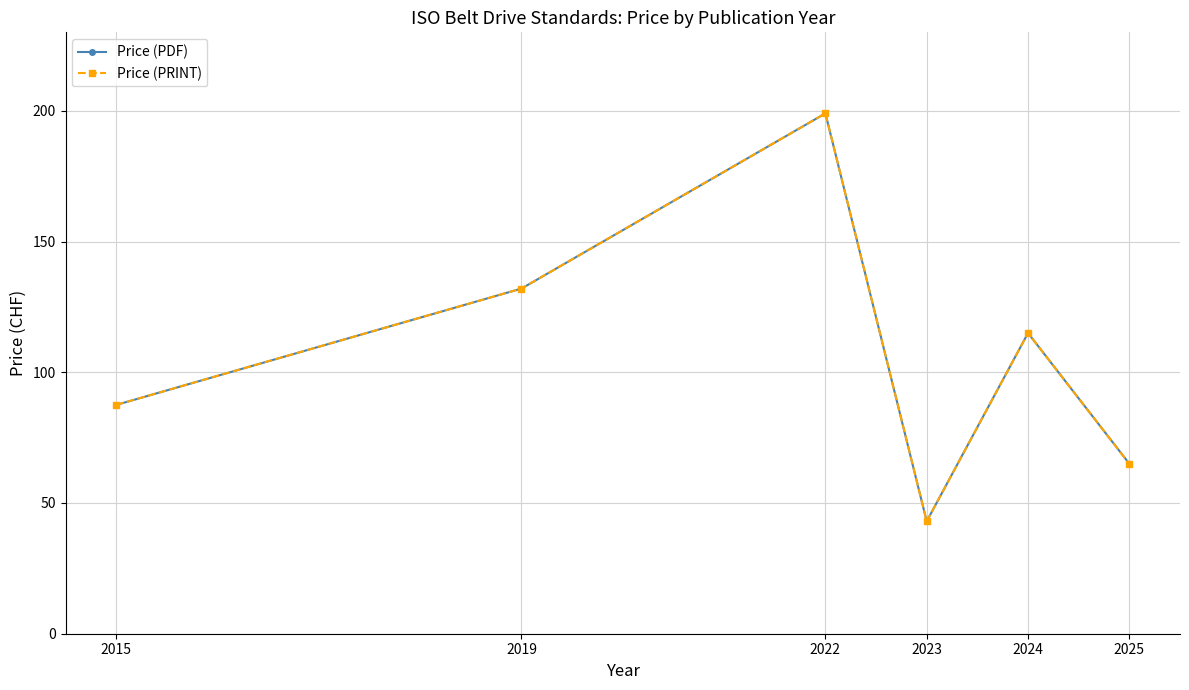

Is this an area chart (filled region under the line)?

No